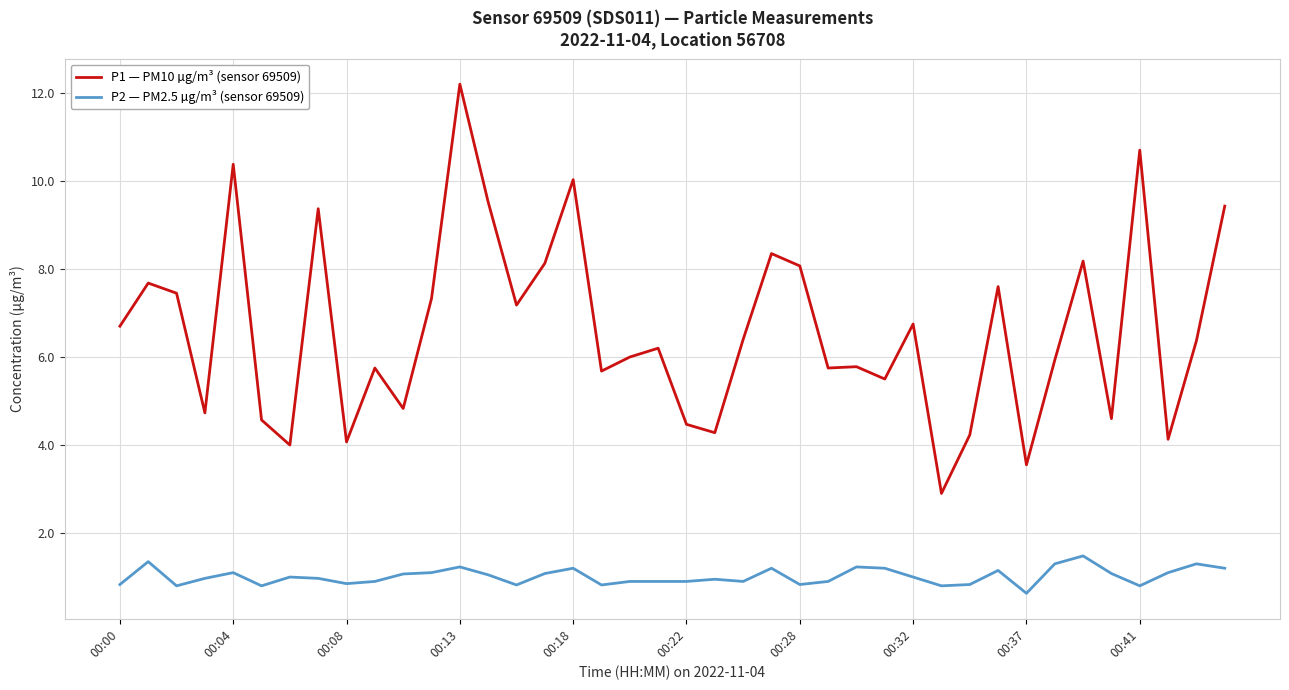

What is the difference between the maximum and minimum values in the P1 — PM10 µg/m³ (sensor 69509) series?

9.3